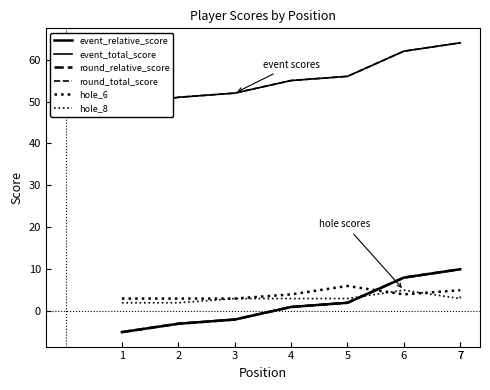

How many values in round_relative_score are above zero?

5